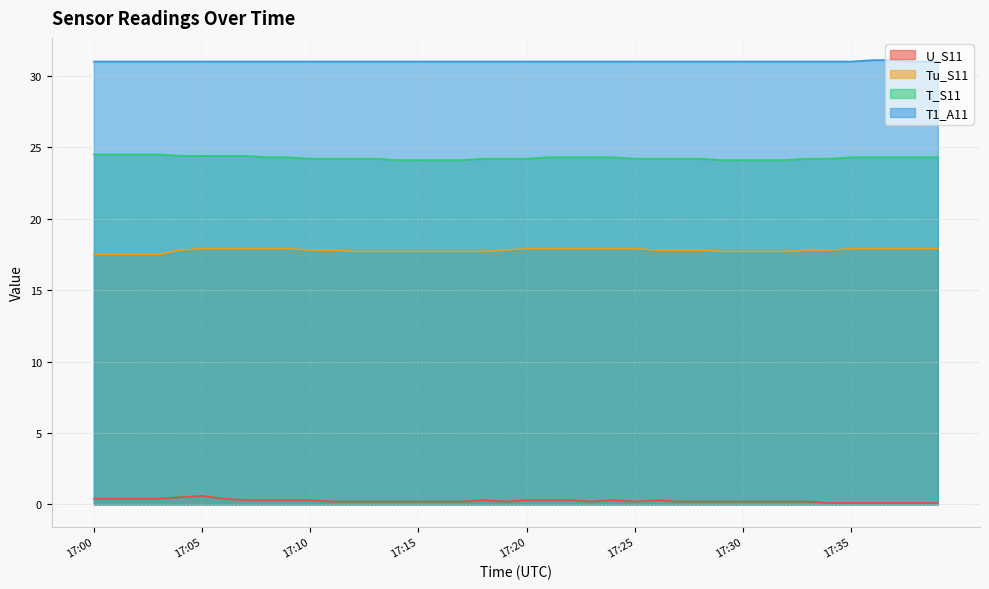

Does the chart display data point markers on the line(s)?

No